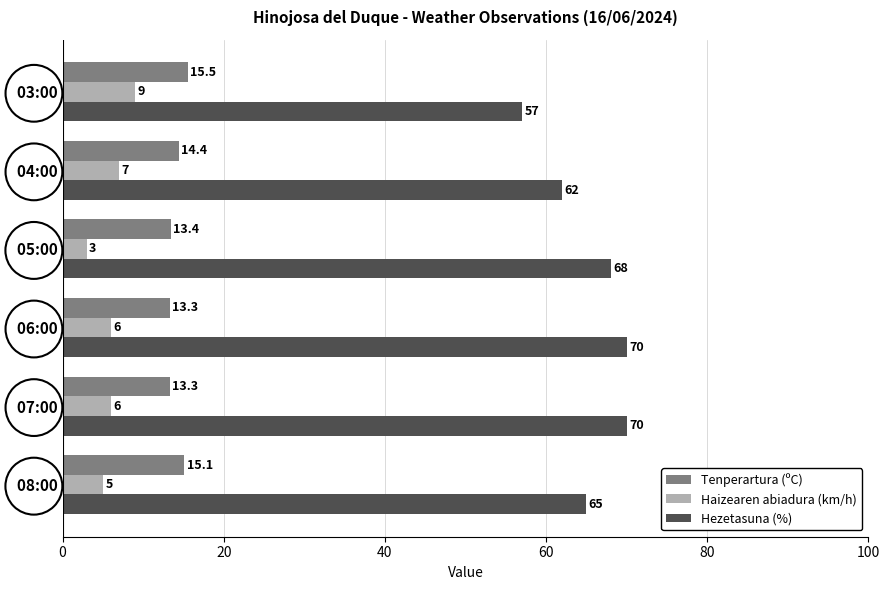

The Hezetasuna (%) series shows 68.0 at   05:00. True or false?

True